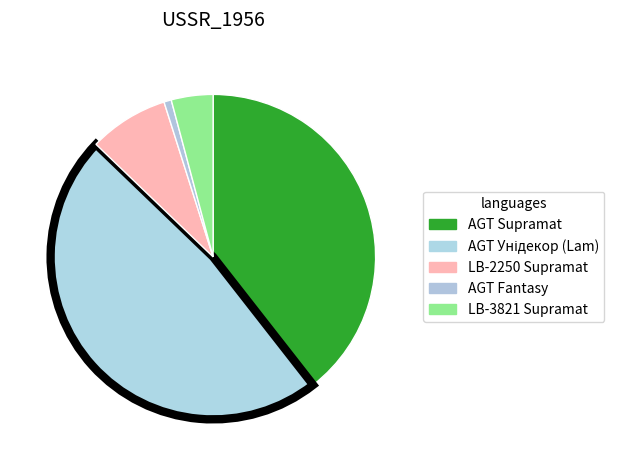

To the nearest percent, what is the average slice percentage?

20%